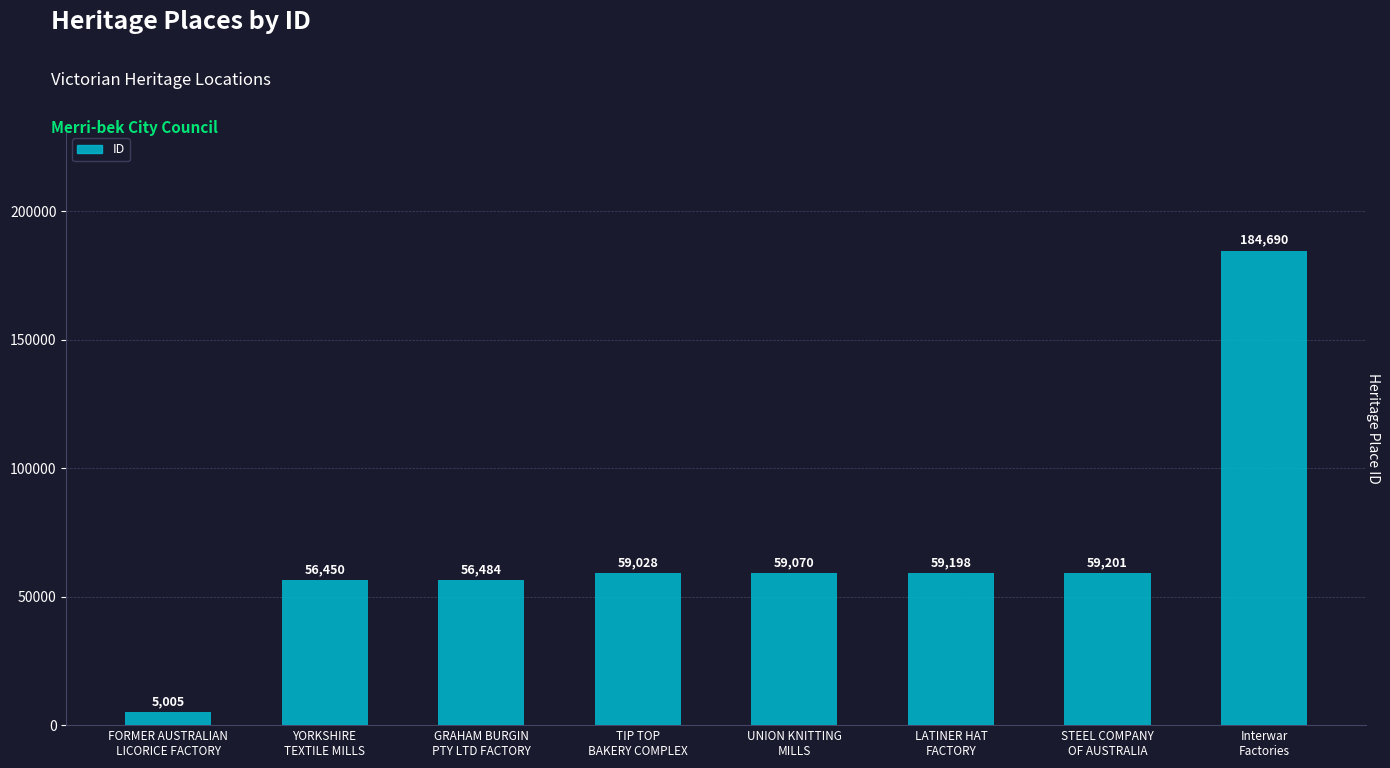

Rank the categories by value from highest to lowest.

Interwar
Factories, STEEL COMPANY
OF AUSTRALIA, LATINER HAT
FACTORY, UNION KNITTING
MILLS, TIP TOP
BAKERY COMPLEX, GRAHAM BURGIN
PTY LTD FACTORY, YORKSHIRE
TEXTILE MILLS, FORMER AUSTRALIAN
LICORICE FACTORY